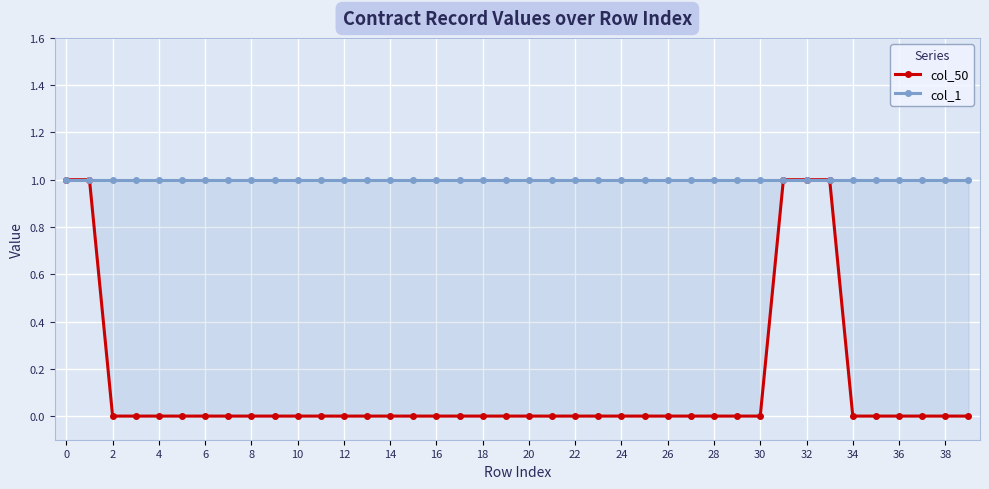

How many series are shown in this chart?

2